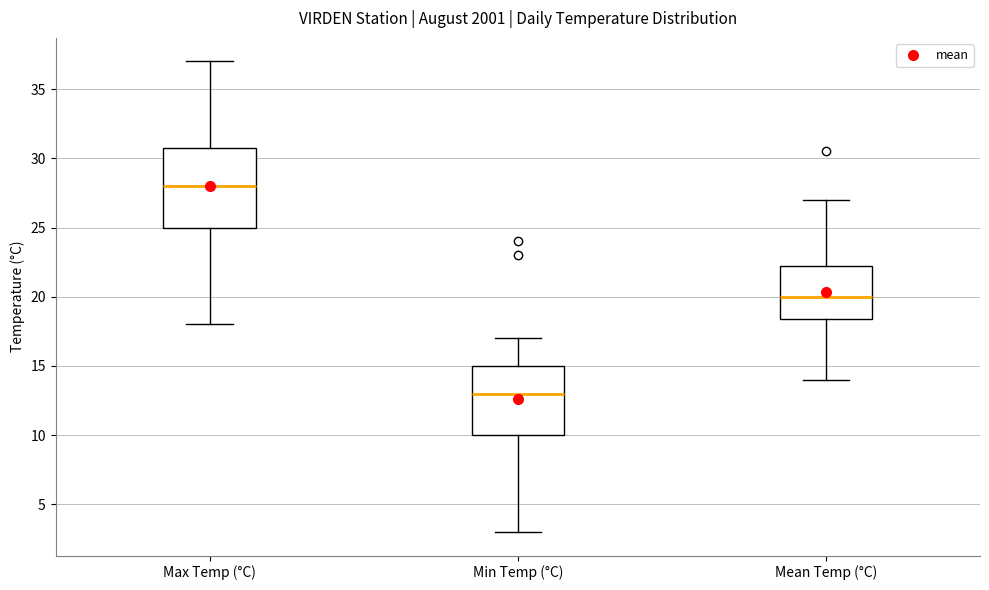

Where does the lower whisker of the box for Max Temp (°C) end on the y-axis? The values are not printed on the chart, so give them approximately, as read against the axis.

18.0